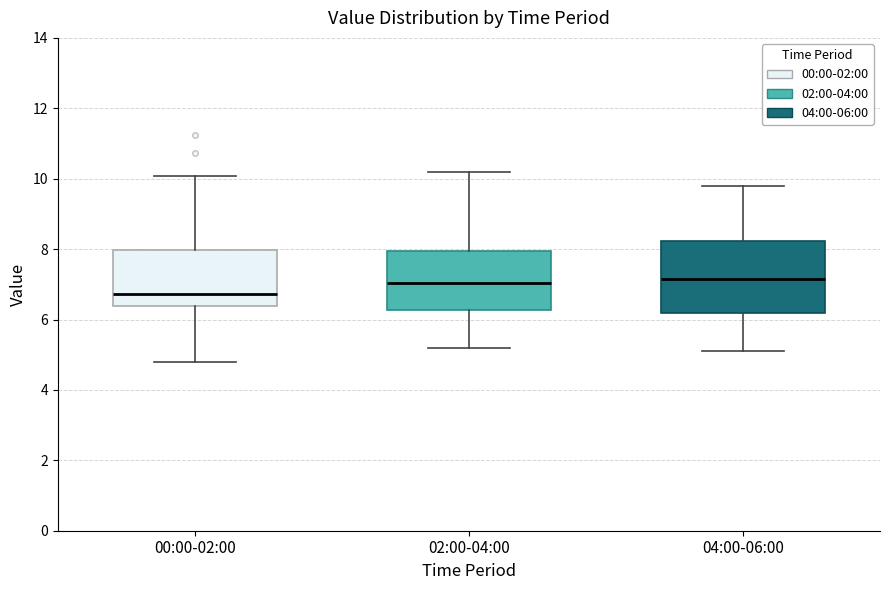

Reading left to right, read every box against the y-axis: the position of its median line, the range the box covers, and the ends of its whiskers. The values are not printed on the chart, so give them approximately, as read against the axis.

00:00-02:00: median 6.8, box 6.4 to 8.0, whiskers 4.8 to 10.0
02:00-04:00: median 7.0, box 6.2 to 8.0, whiskers 5.2 to 10.2
04:00-06:00: median 7.2, box 6.2 to 8.2, whiskers 5.2 to 9.8